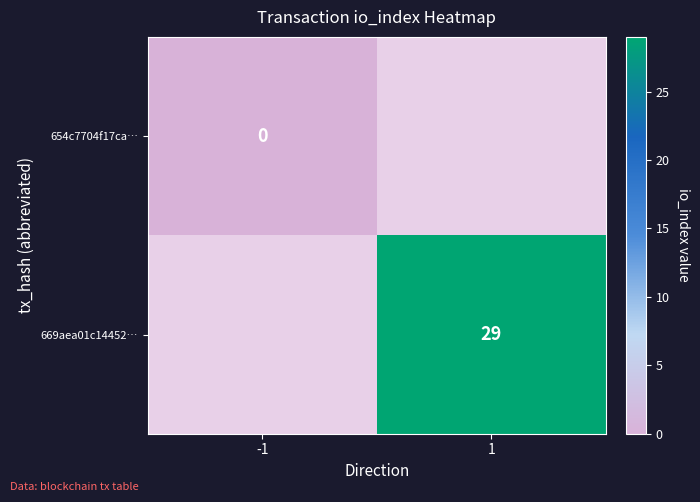

The value of 669aea01c14452… at 1 is 48. True or false?

False